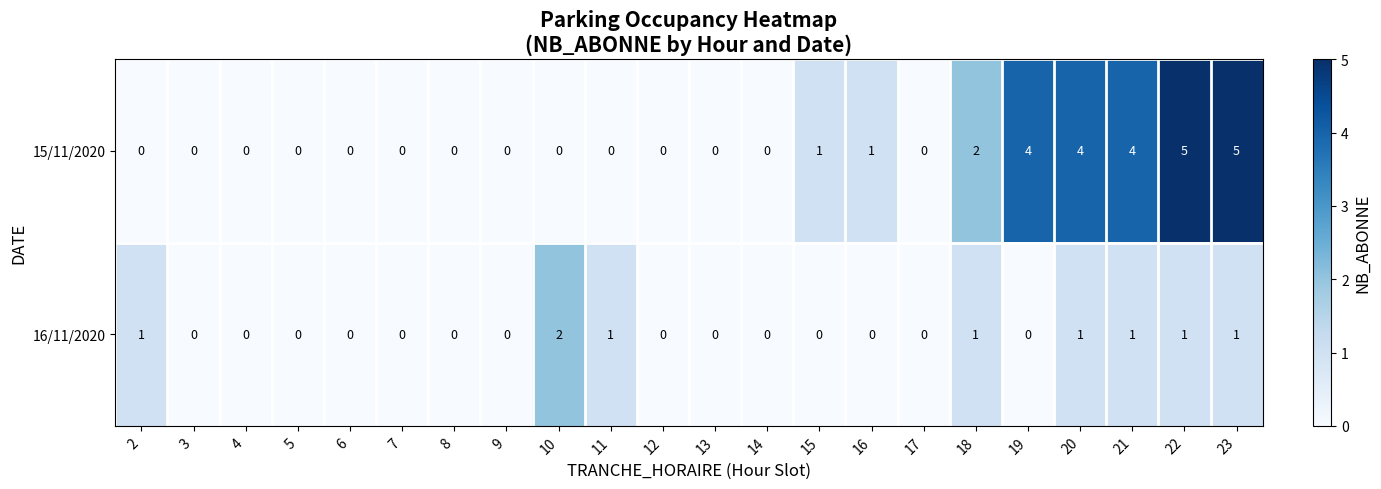

True or false: 16/11/2020 has a value of 1 at 3.

False